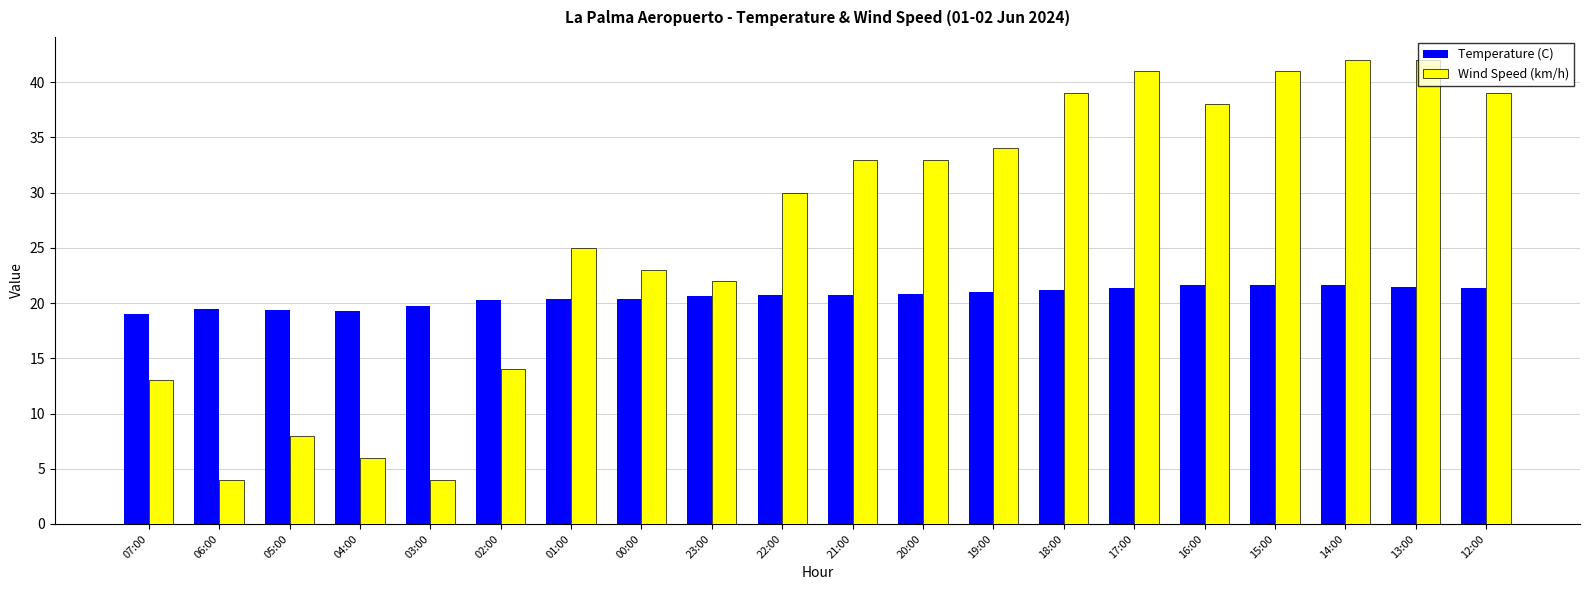

Which series has the largest total across all categories?

Wind Speed (km/h)